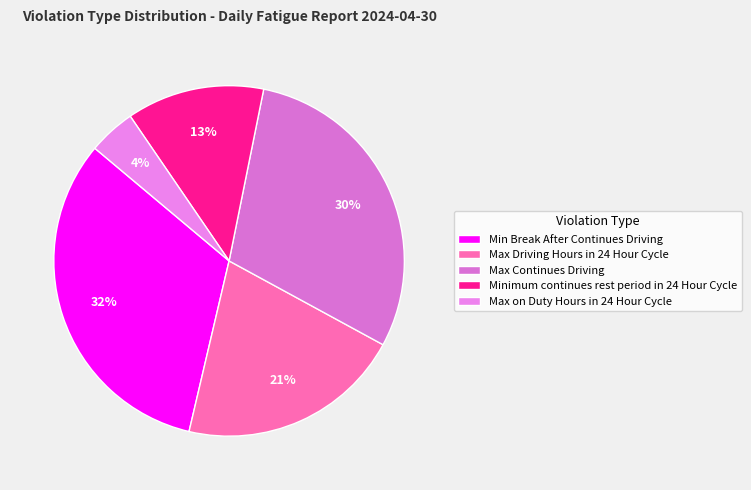

To the nearest percent, what is the average slice percentage?

20%